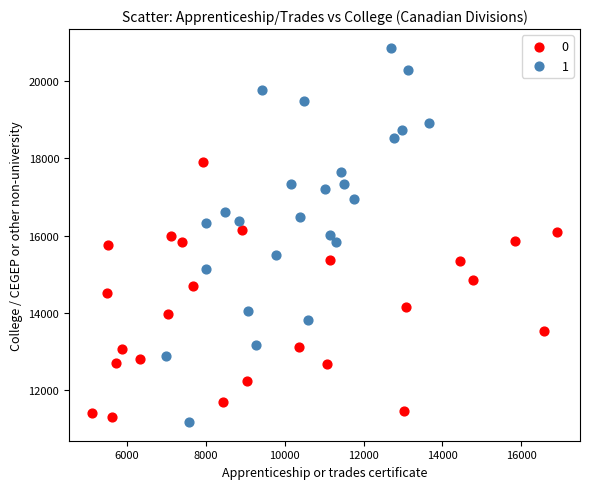

What are all the series names shown in the legend?

0, 1